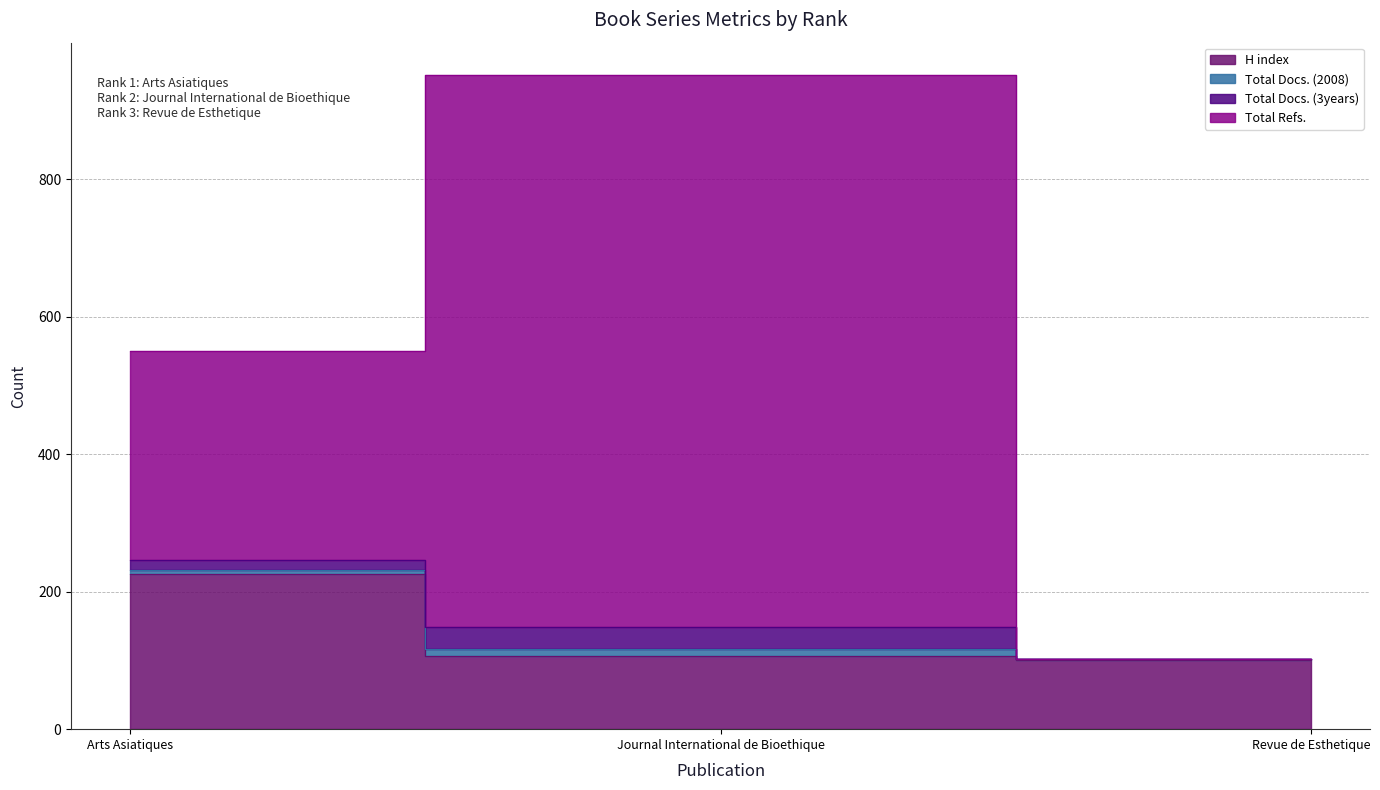

What is the approximate value of H index at Revue de Esthetique, to the nearest 10?

100